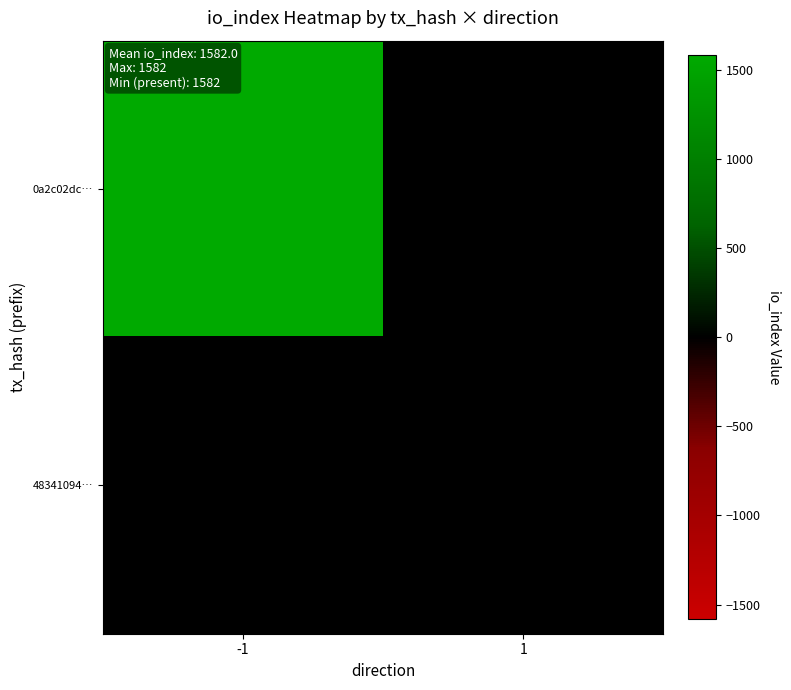

At 1, list the series in order from smallest to largest.

0a2c02dc…, 48341094…